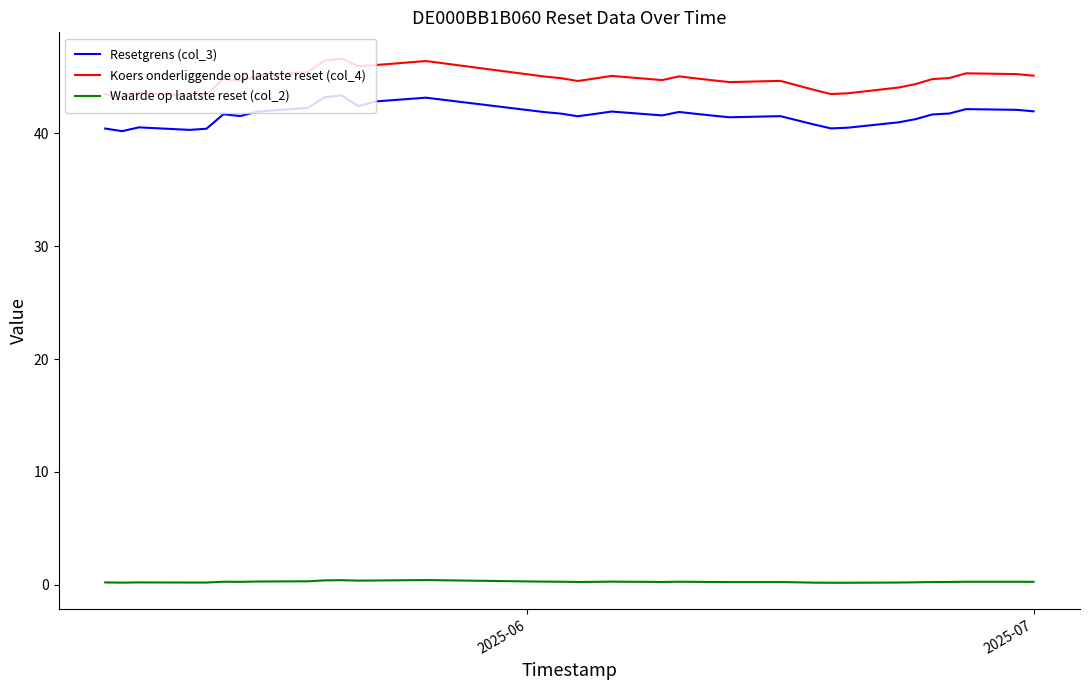

Which series has the largest total across all categories?

Koers onderliggende op laatste reset (col_4)